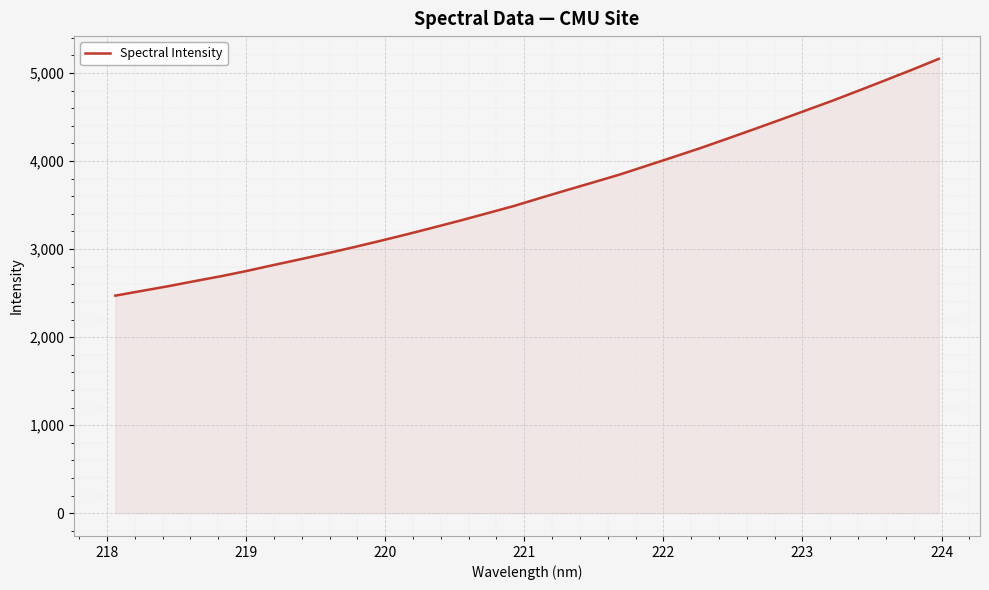

What is the maximum value shown in the chart?

5160.8